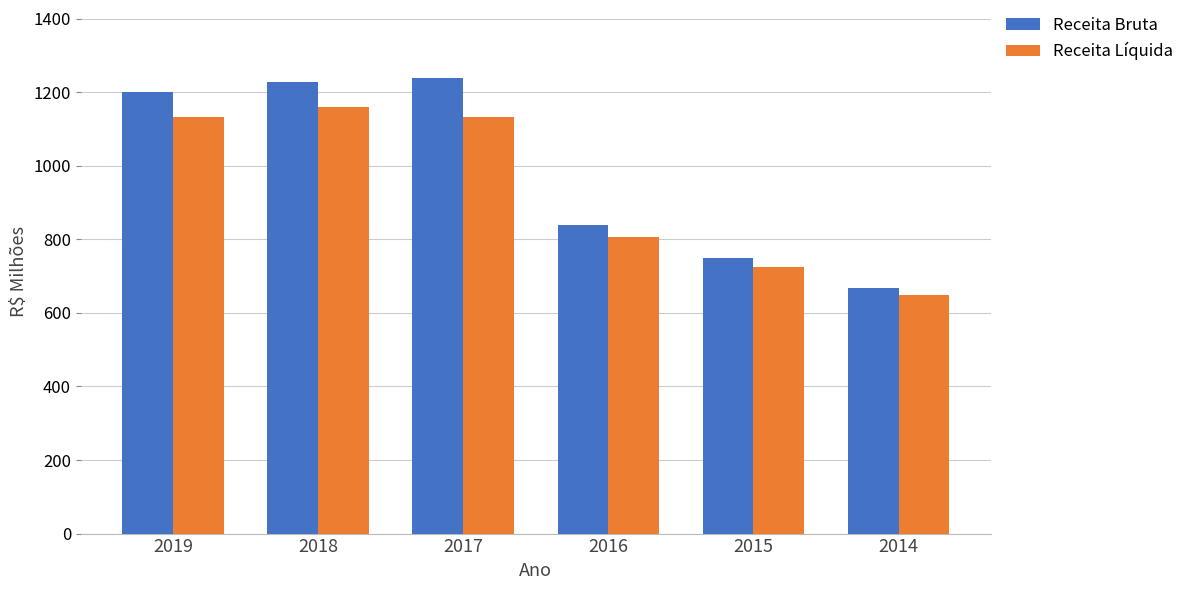

How many categories are shown in the chart?

6